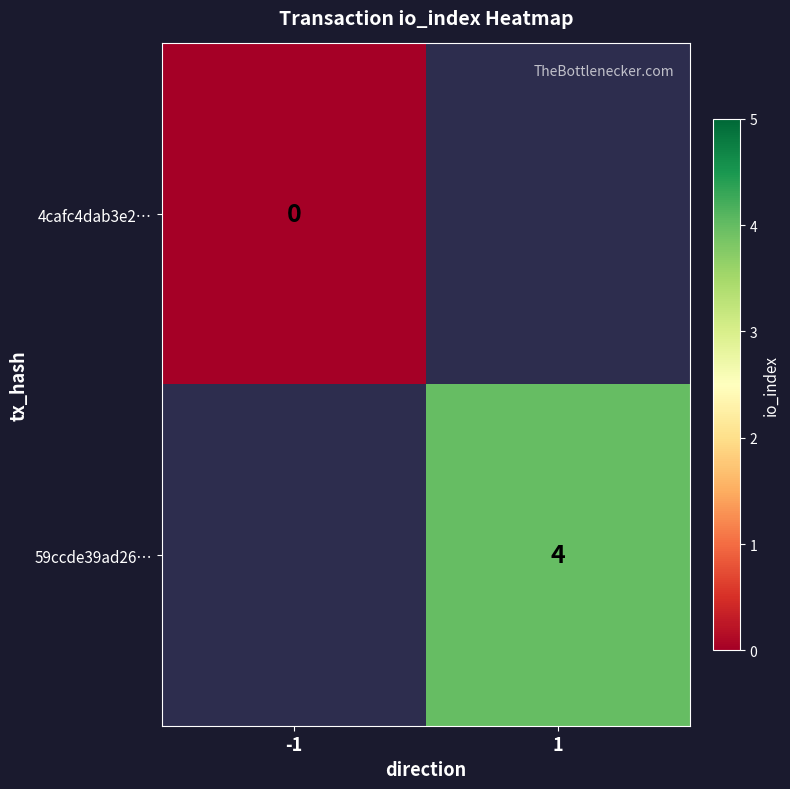

Is it true that 59ccde39ad26… equals 4 at 1?

True